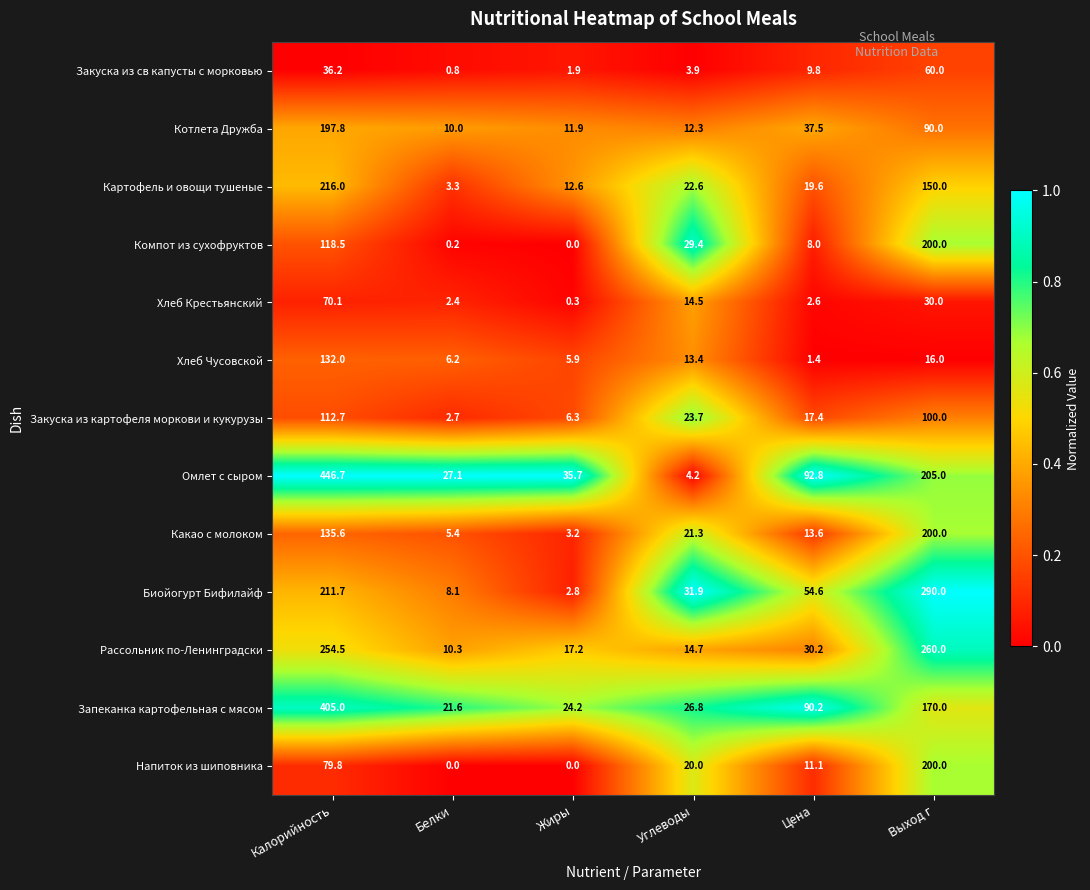

What is the sum of the Компот из сухофруктов values at Углеводы and Жиры?

29.4